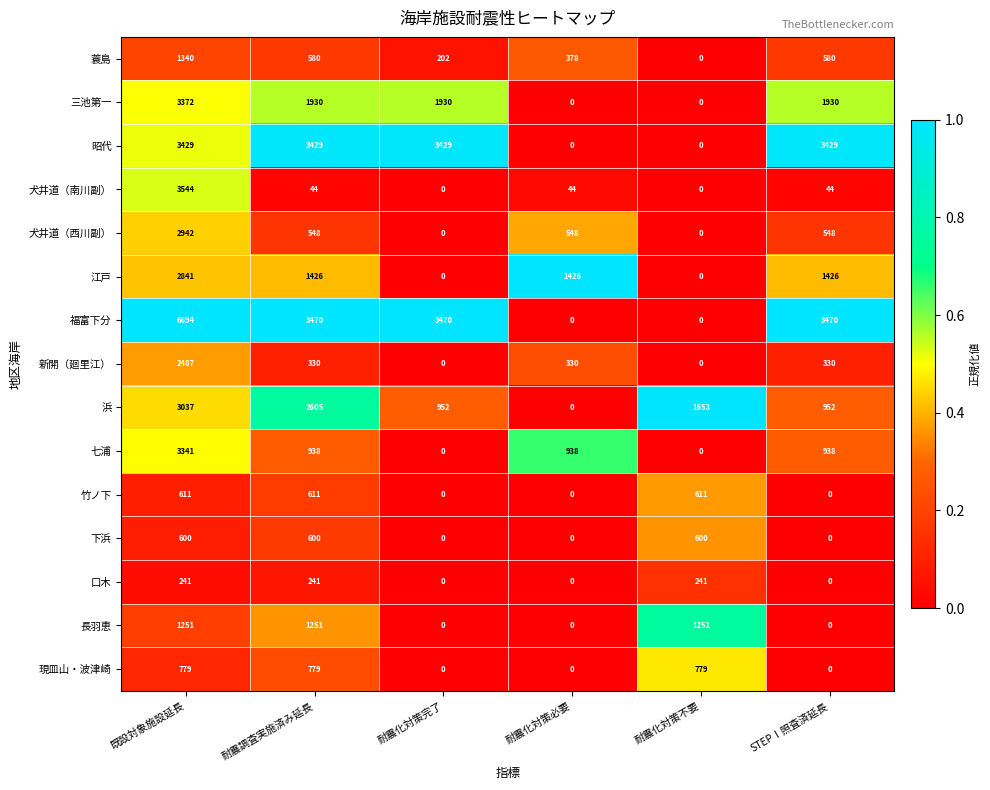

What is the maximum value for 浜?

3037